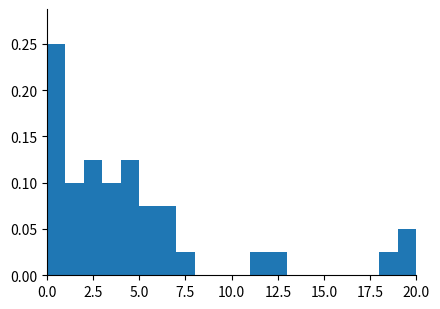

Around what value on the x-axis is the tallest bar? Give the approximate position of its centre, as read against the axis.

0.5